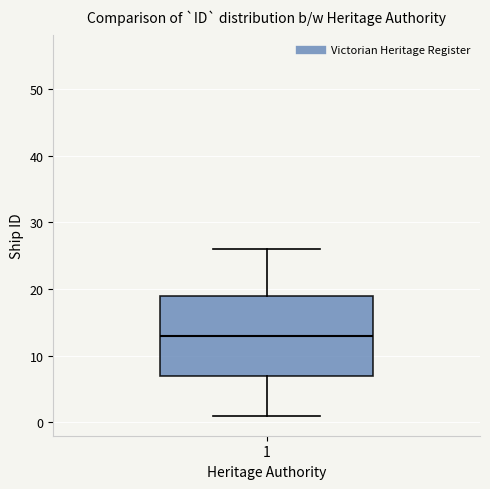

Transcribe this box plot: give where the median line is, the range the box spans, and where the two whiskers end, as read against the y-axis. The values are not printed on the chart, so give them approximately, as read against the axis.

median 13, box 7 to 19, whiskers 1 to 26